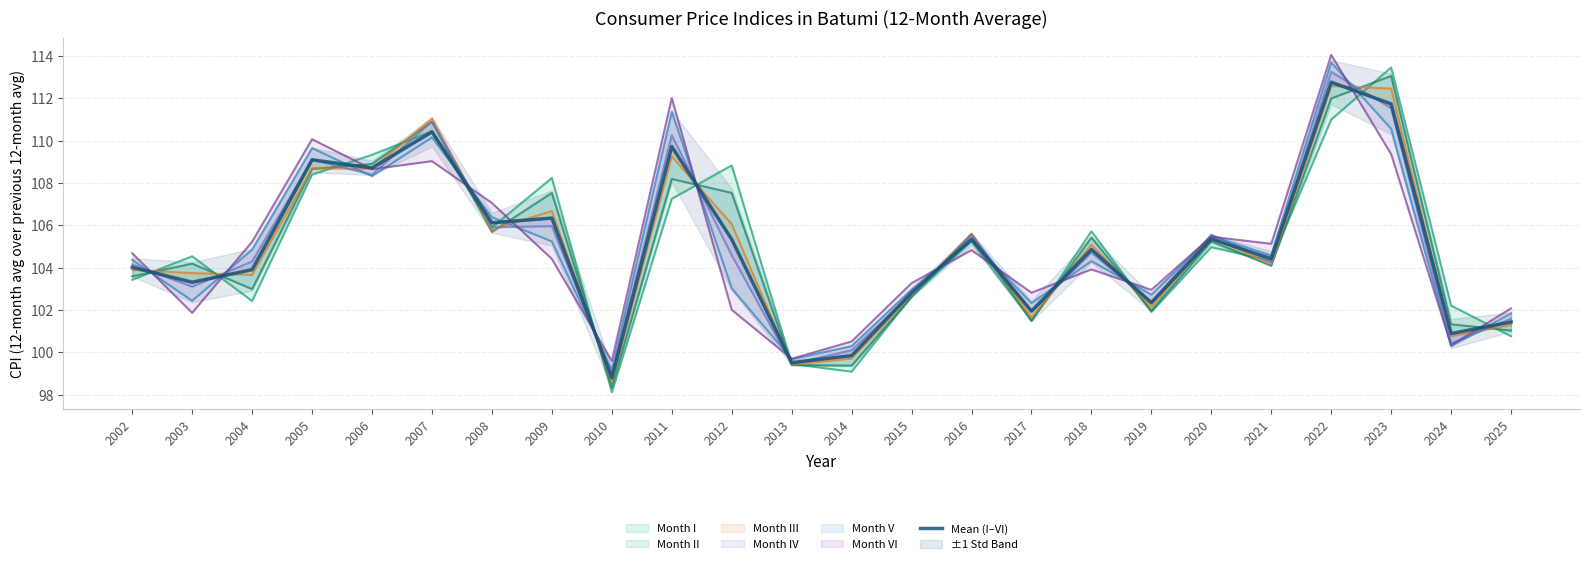

At which label is the value closest to 105?

2018